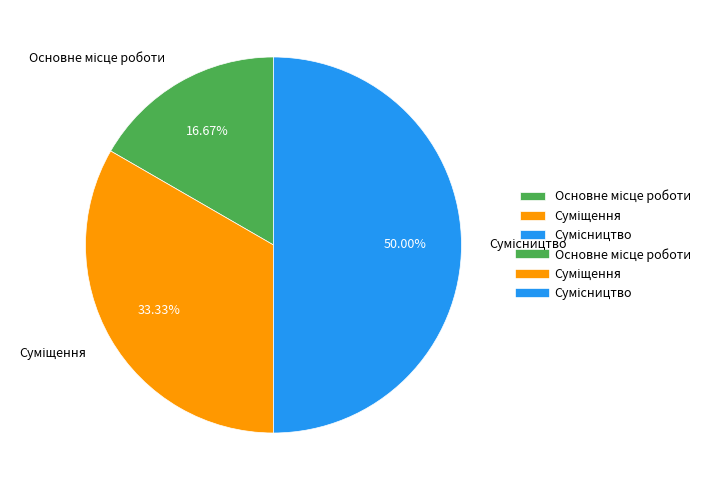

Which has a higher value, Основне місце роботи or Сумісництво?

Сумісництво